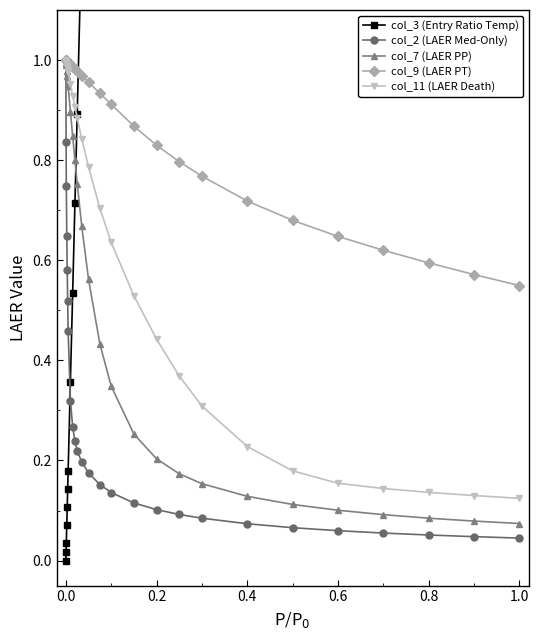

The value of col_9 (LAER PT) at 0.2 is 1.2. True or false?

False